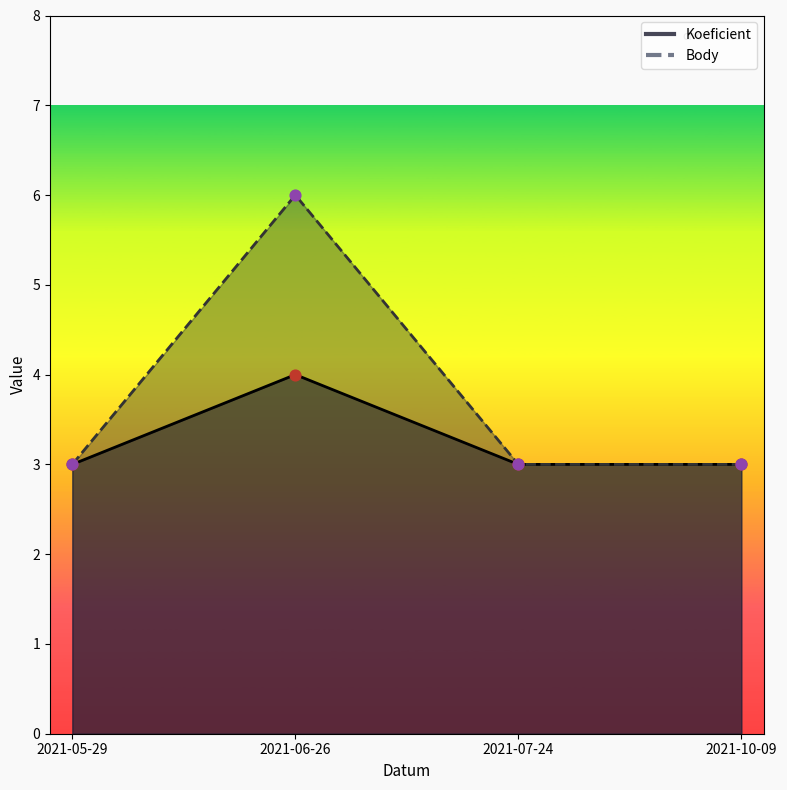

What are all the series names shown in the legend?

Koeficient, Body